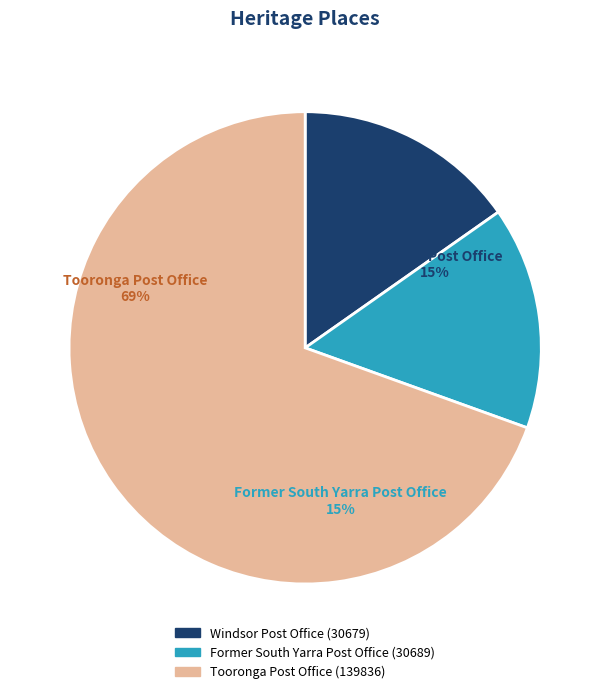

True or false: Windsor Post Office accounts for 15% of the total.

True